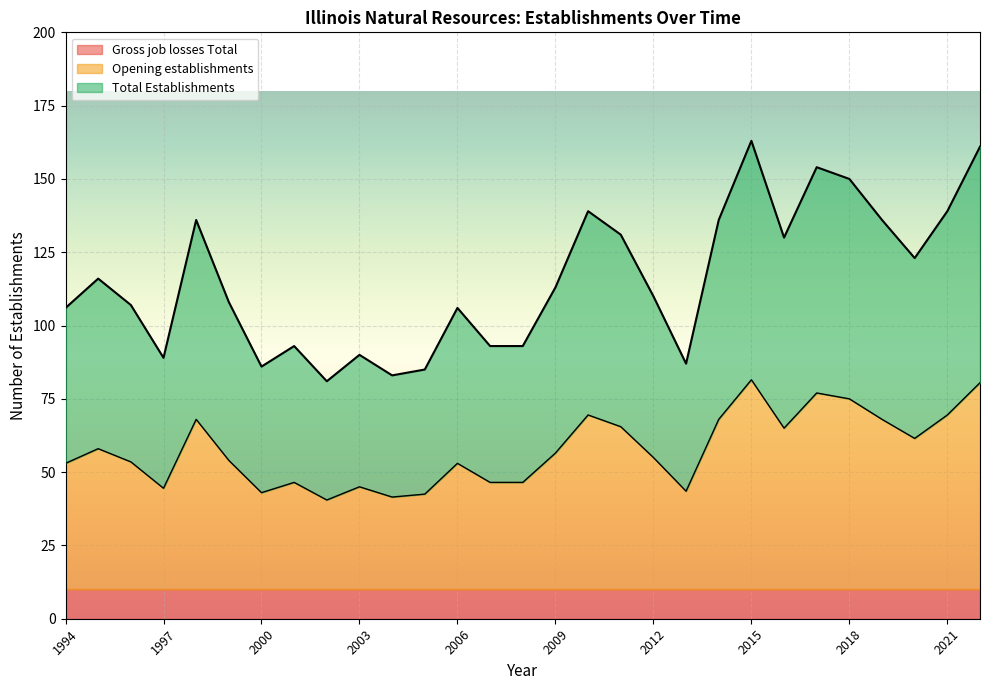

True or false: Total Establishments and Opening establishments intersect in this chart.

False